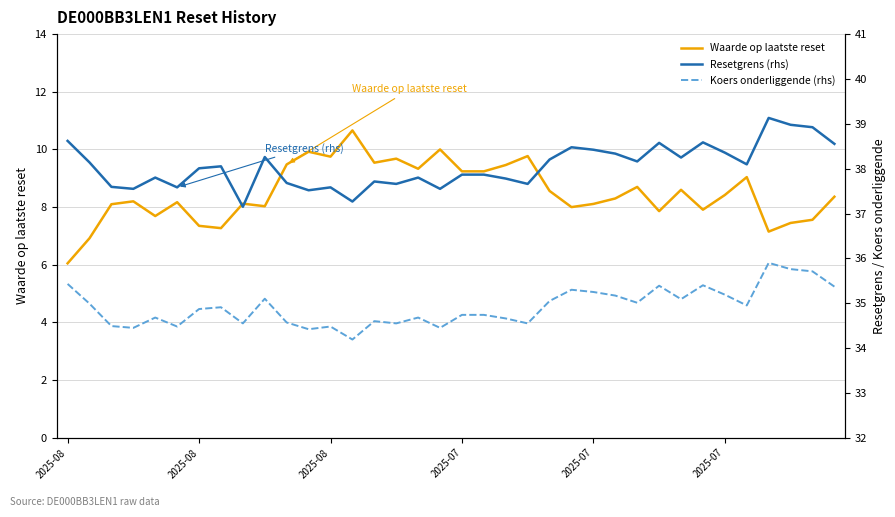

How many lines are shown in the chart?

3